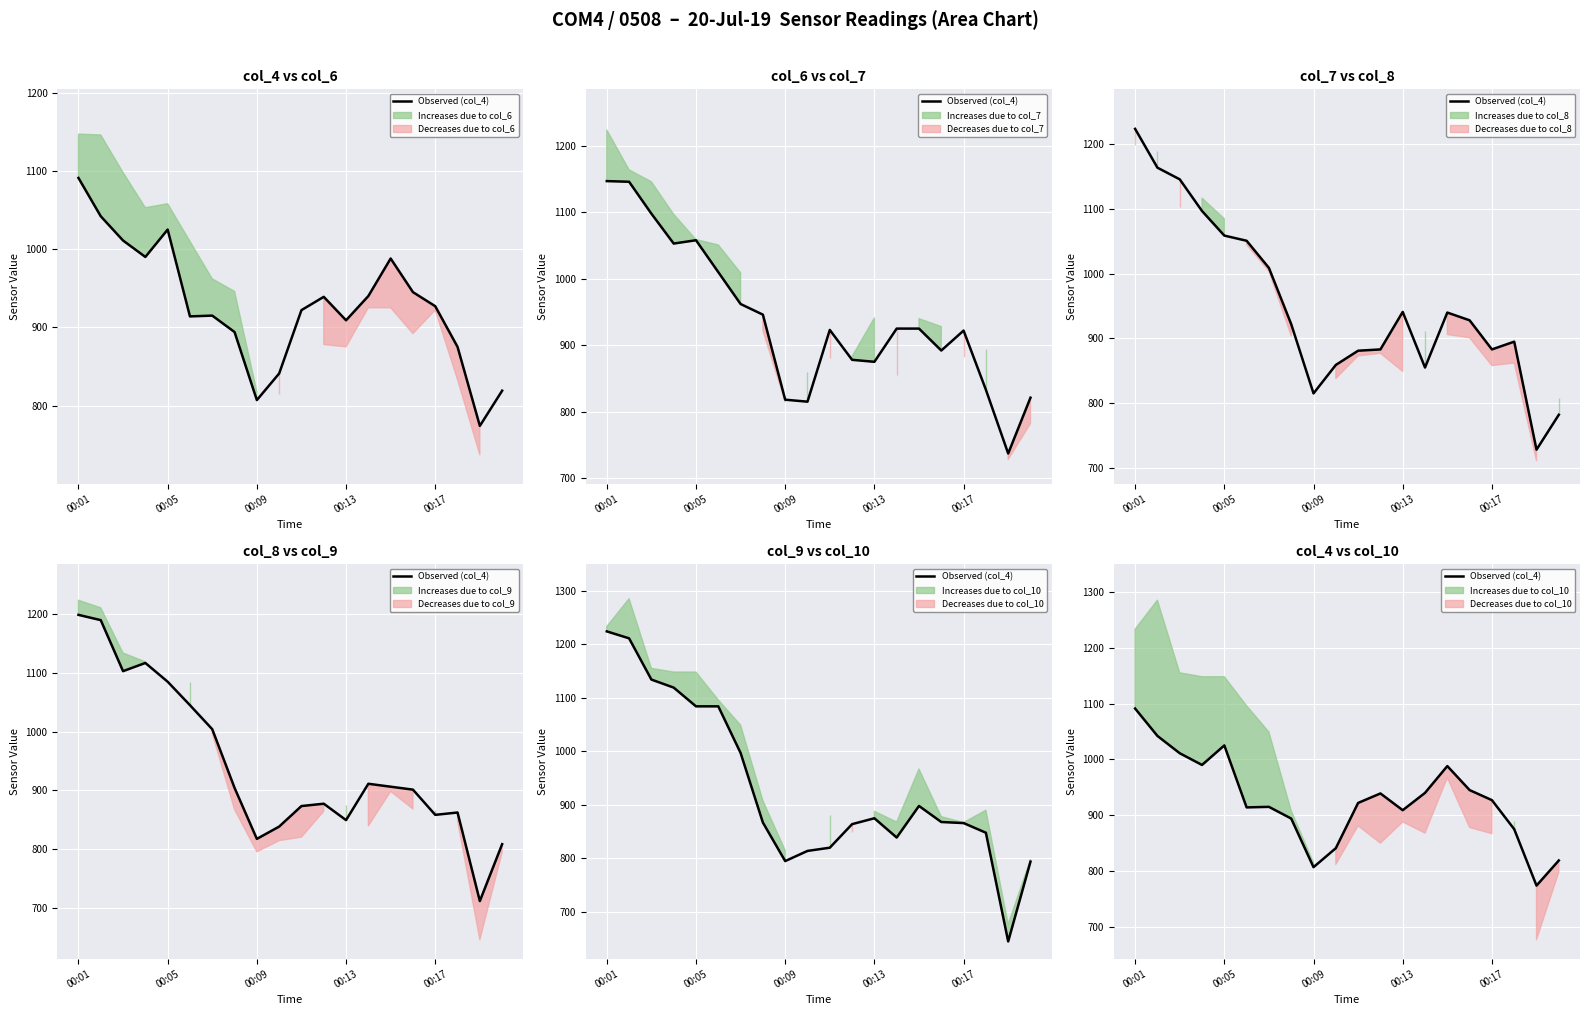

At which label is the value closest to 932?

00:17